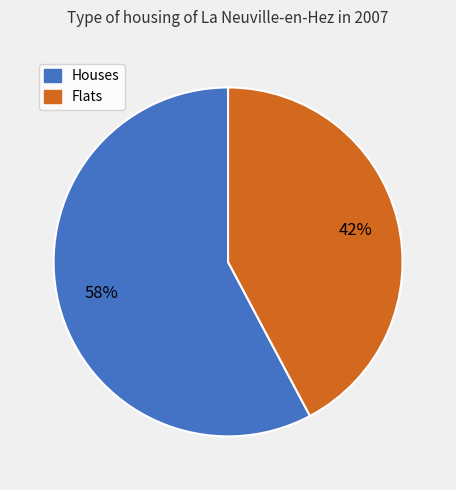

How many segments does this pie chart have?

2